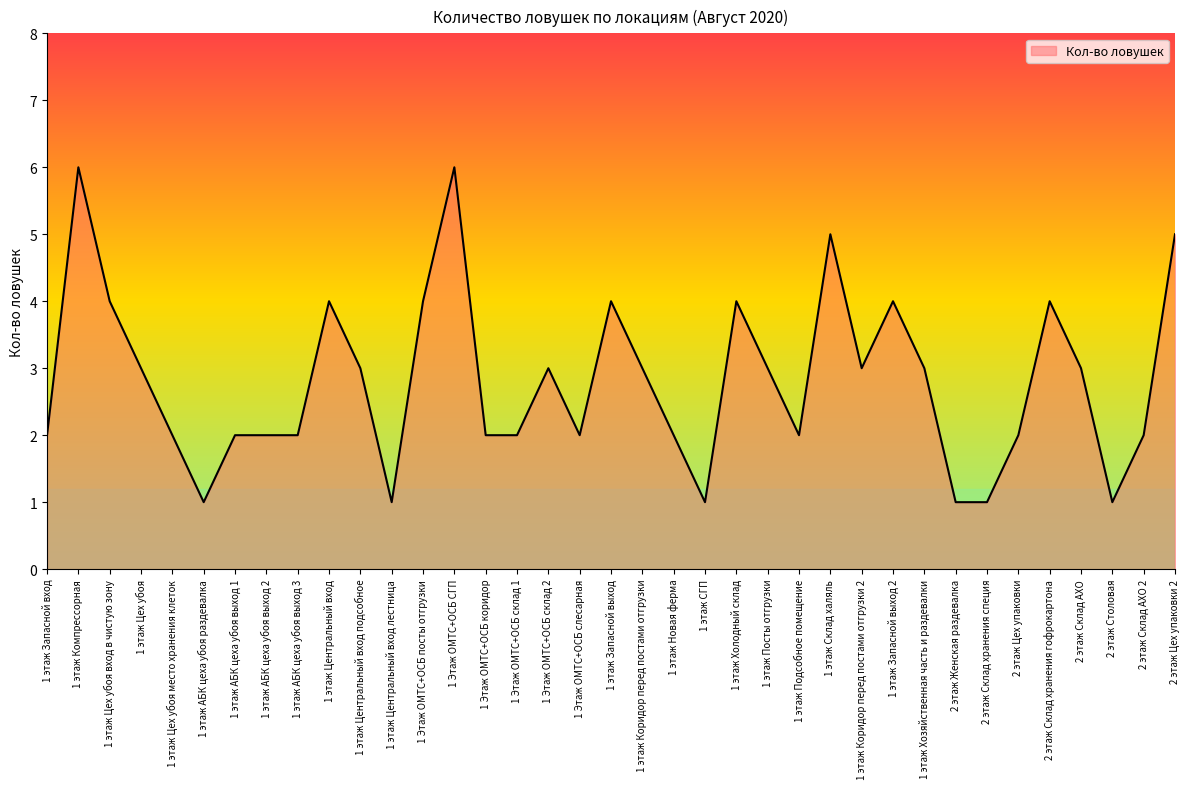

Reading left to right, extract all data points from this chart.

1 этаж Запасной вход=2	1 этаж Компрессорная=6	1 этаж Цех убоя вход в чистую зону=4	1 этаж Цех убоя=3	1 этаж Цех убоя место хранения клеток=2	1 этаж АБК цеха убоя раздевалка=1	1 этаж АБК цеха убоя выход 1=2	1 этаж АБК цеха убоя выход 2=2	1 этаж АБК цеха убоя выход 3=2	1 этаж Центральный вход=4	1 этаж Центральный вход подсобное=3	1 этаж Центральный вход лестница=1	1 Этаж ОМТС+ОСБ посты отгрузки=4	1 Этаж ОМТС+ОСБ СГП=6	1 Этаж ОМТС+ОСБ коридор=2	1 Этаж ОМТС+ОСБ склад 1=2	1 Этаж ОМТС+ОСБ склад 2=3	1 Этаж ОМТС+ОСБ слесарная=2	1 этаж Запасной выход=4	1 этаж Коридор перед постами отгрузки=3	1 этаж Новая ферма=2	1 этаж СГП=1	1 этаж Холодный склад=4	1 этаж Посты отгрузки=3	1 этаж Подсобное помещение=2	1 этаж Склад халяль=5	1 этаж Коридор перед постами отгрузки 2=3	1 этаж Запасной выход 2=4	1 этаж Хозяйственная часть и раздевалки=3	2 этаж Женская раздевалка=1	2 этаж Склад хранения специя=1	2 этаж Цех упаковки=2	2 этаж Склад хранения гофрокартона=4	2 этаж Склад АХО=3	2 этаж Столовая=1	2 этаж Склад АХО 2=2	2 этаж Цех упаковки 2=5